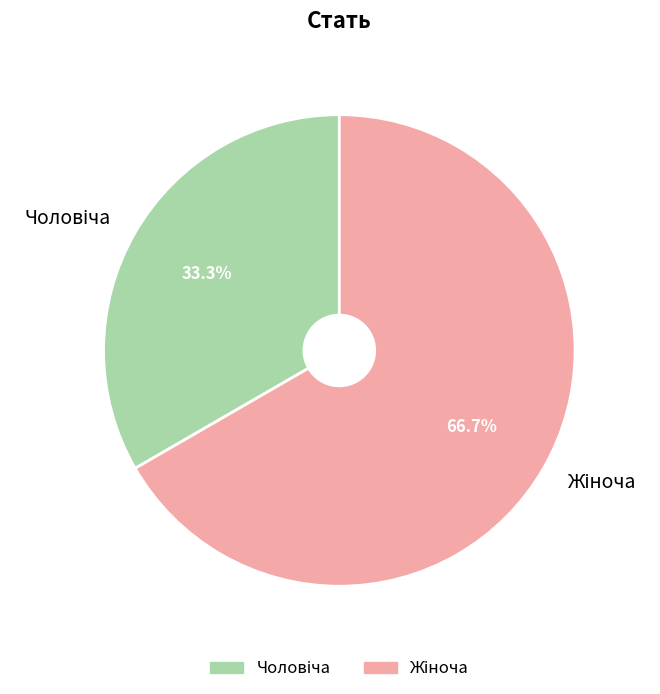

Does any single category account for the majority?

Yes